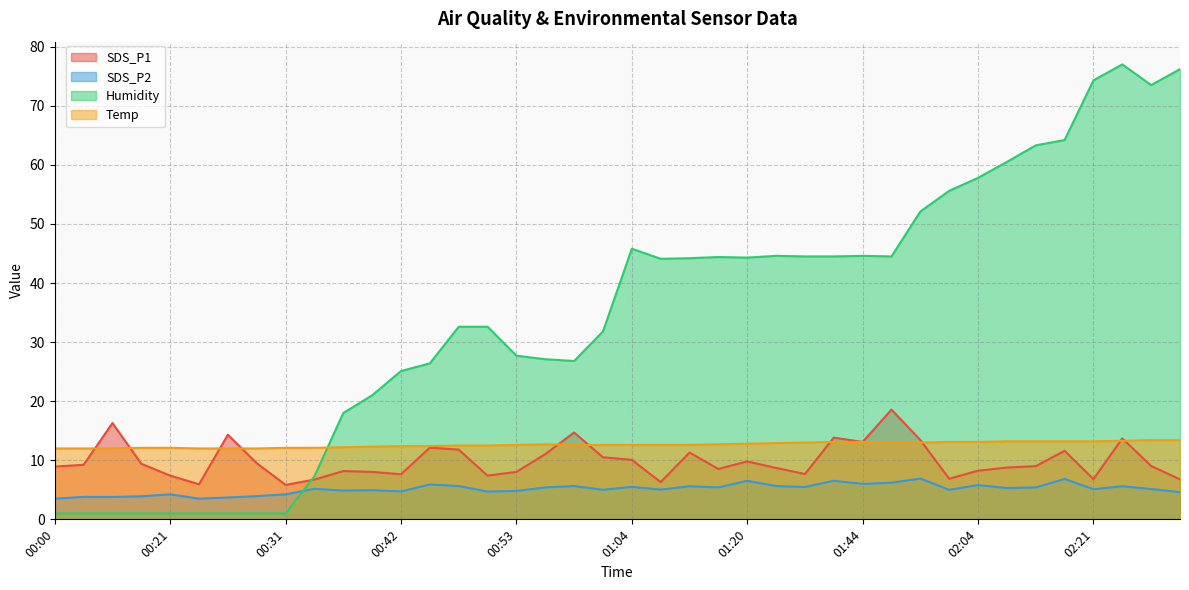

Between 00:28 and 01:04, which is larger?

01:04